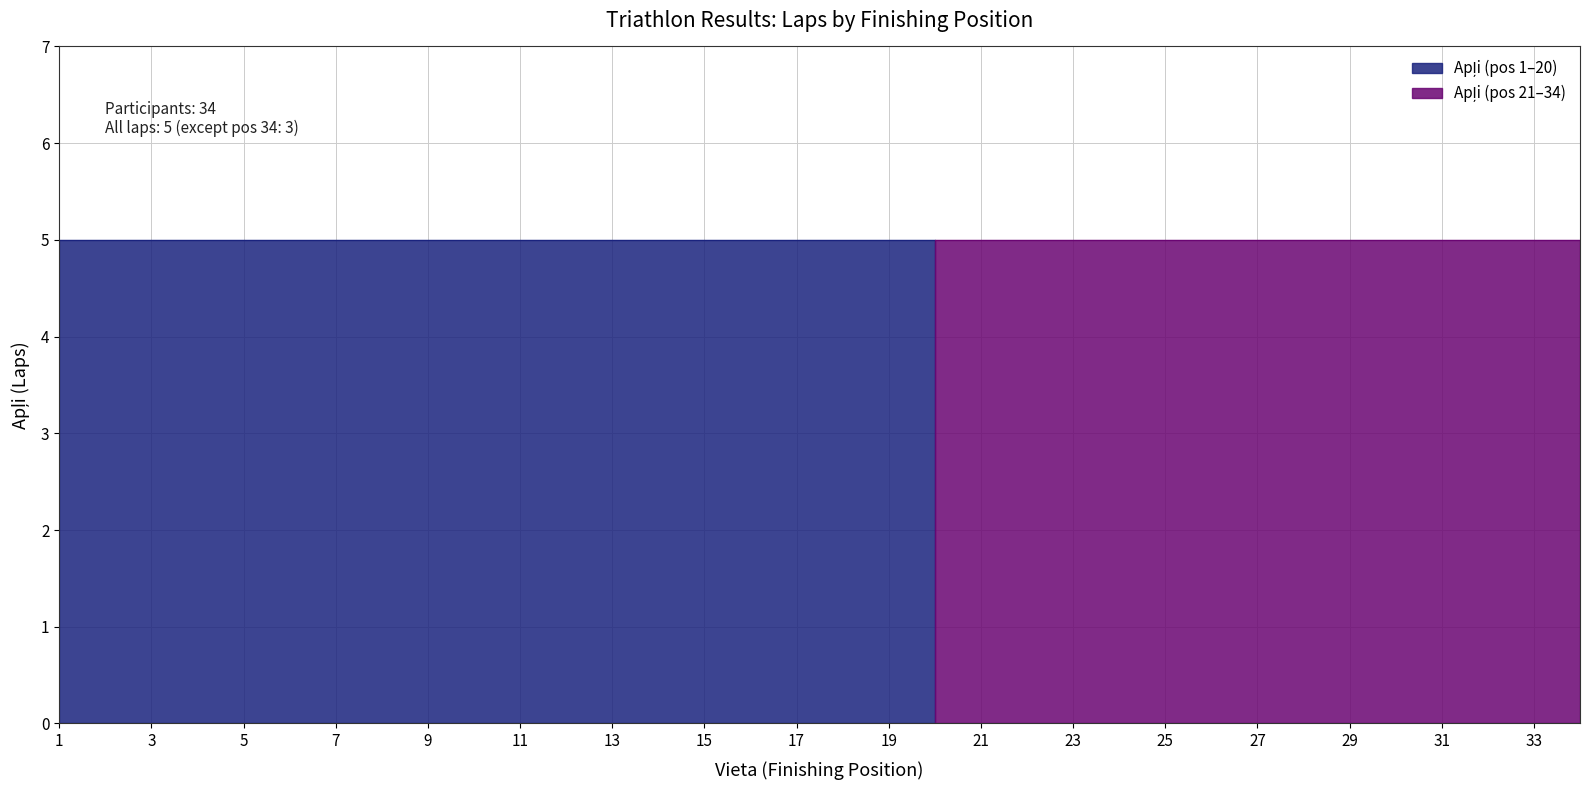

How many data points are less than 5?

1